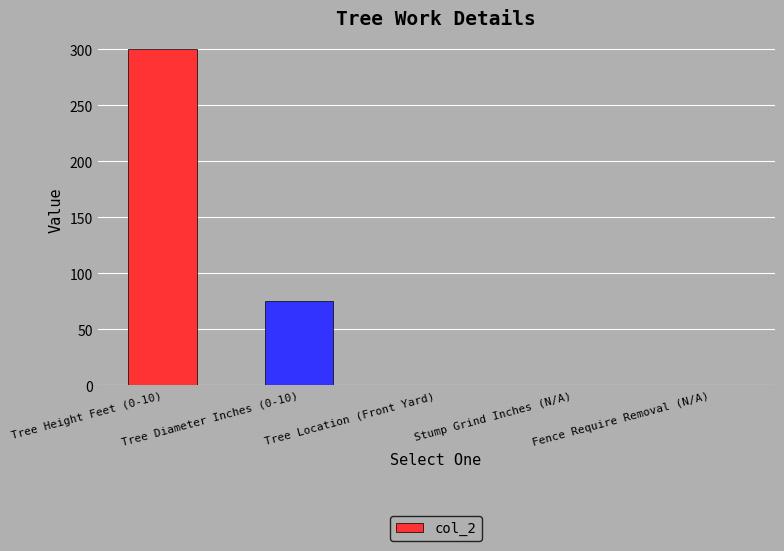

The chart shows a value of 0 at Stump Grind Inches (N/A). True or false?

True